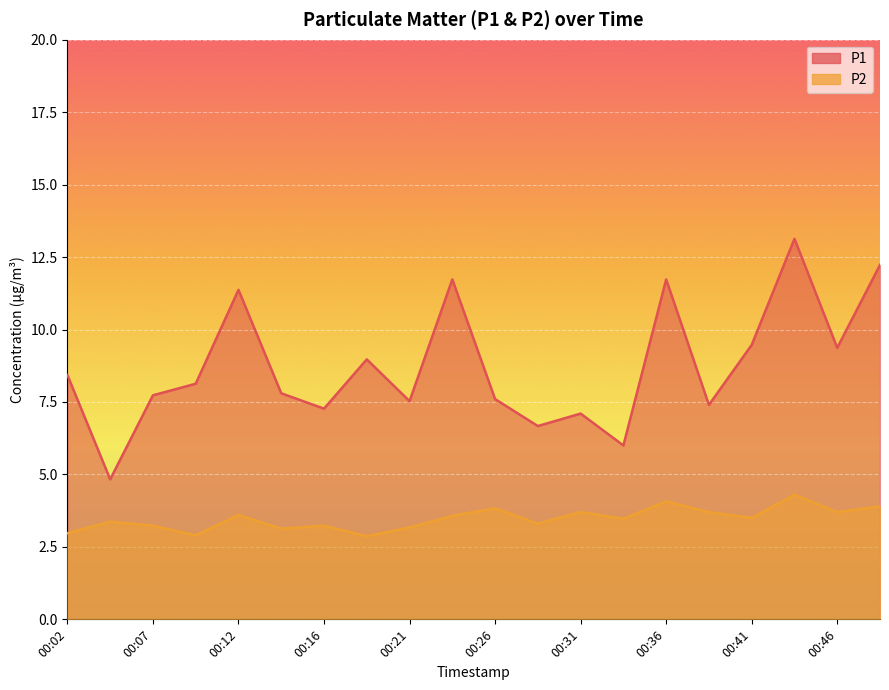

Where is P2 nearest to the value 3?

00:02